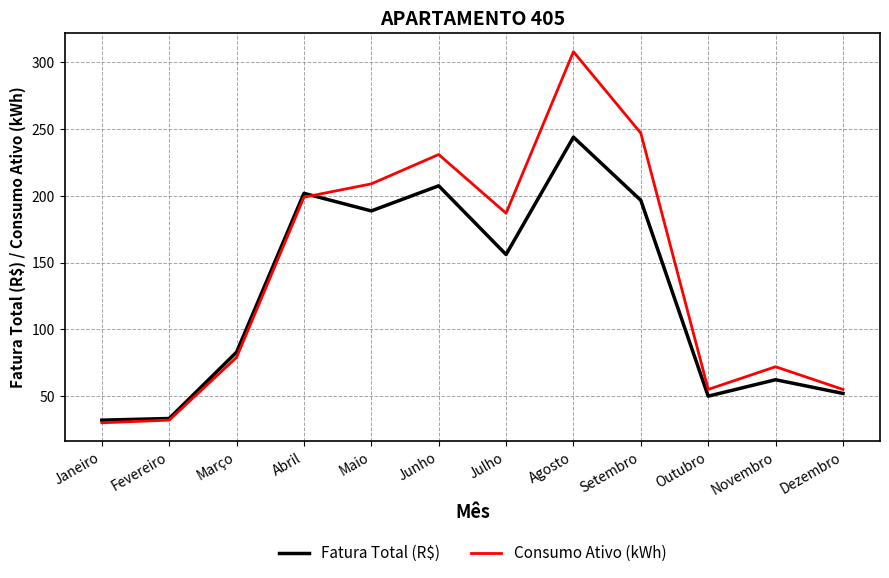

Reading left to right, transcribe all the data shown in this chart.

Fatura Total (R$): 32.0	33.2	82.9	201.9	188.7	207.6	156.1	244.0	196.7	50.0	62.3	52.0
Consumo Ativo (kWh): 30.0	32.0	79.0	199.0	209.0	231.0	187.0	308.0	247.0	55.0	72.0	55.0